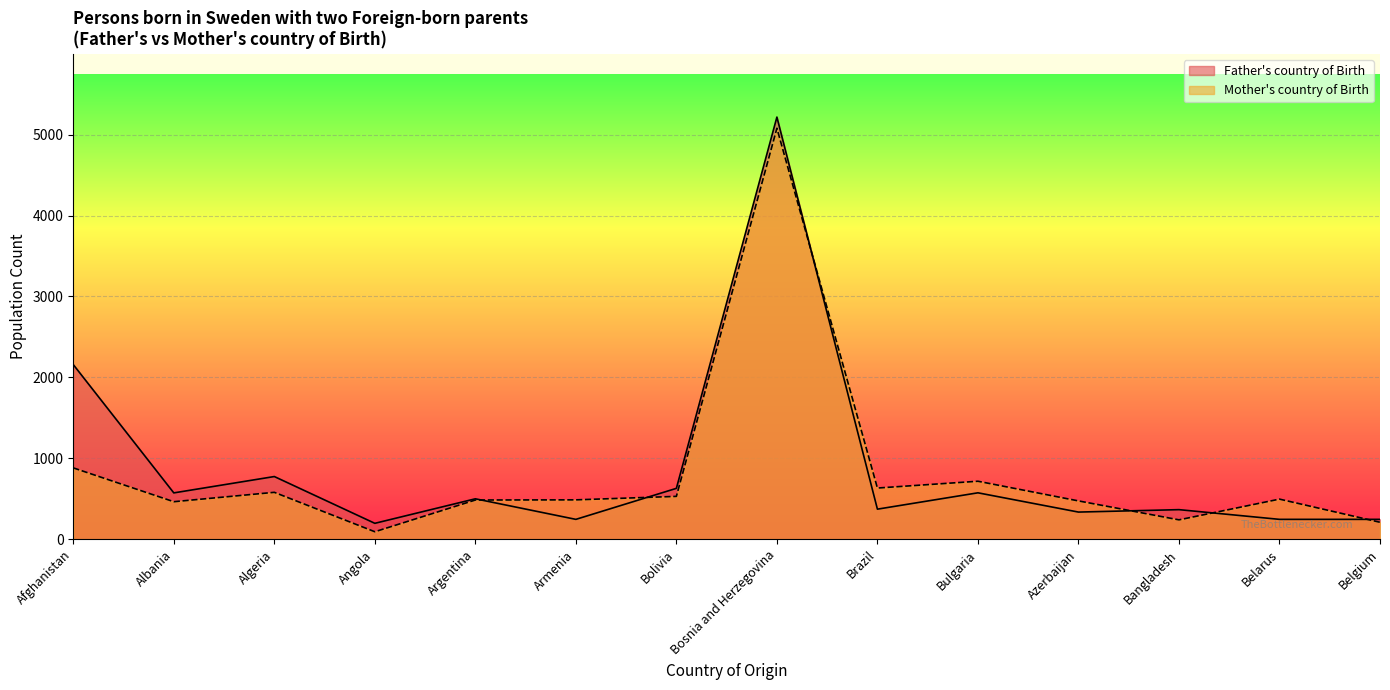

Reading left to right, what are all the values shown in this chart?

Father's country of Birth (same): 2158	573	775	197	500	246	629	5216	372	574	336	366	246	246
Mother's country of Birth (same): 882	464	580	93	485	487	530	5078	633	717	474	240	496	210